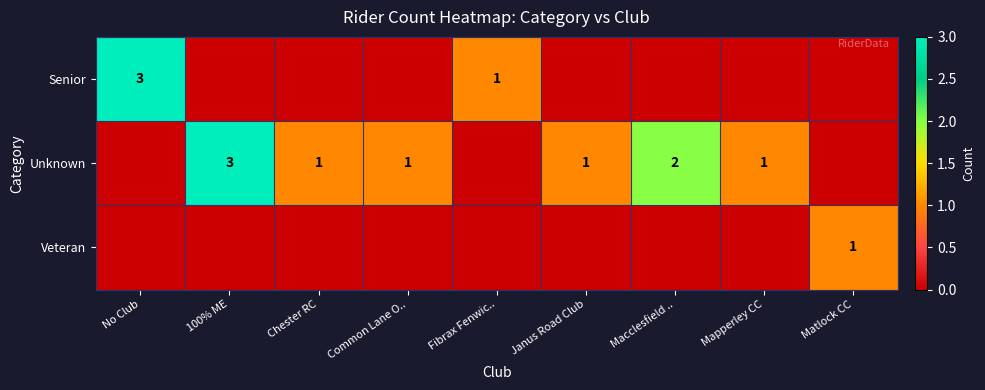

The value of Senior at No Club is 3. True or false?

True